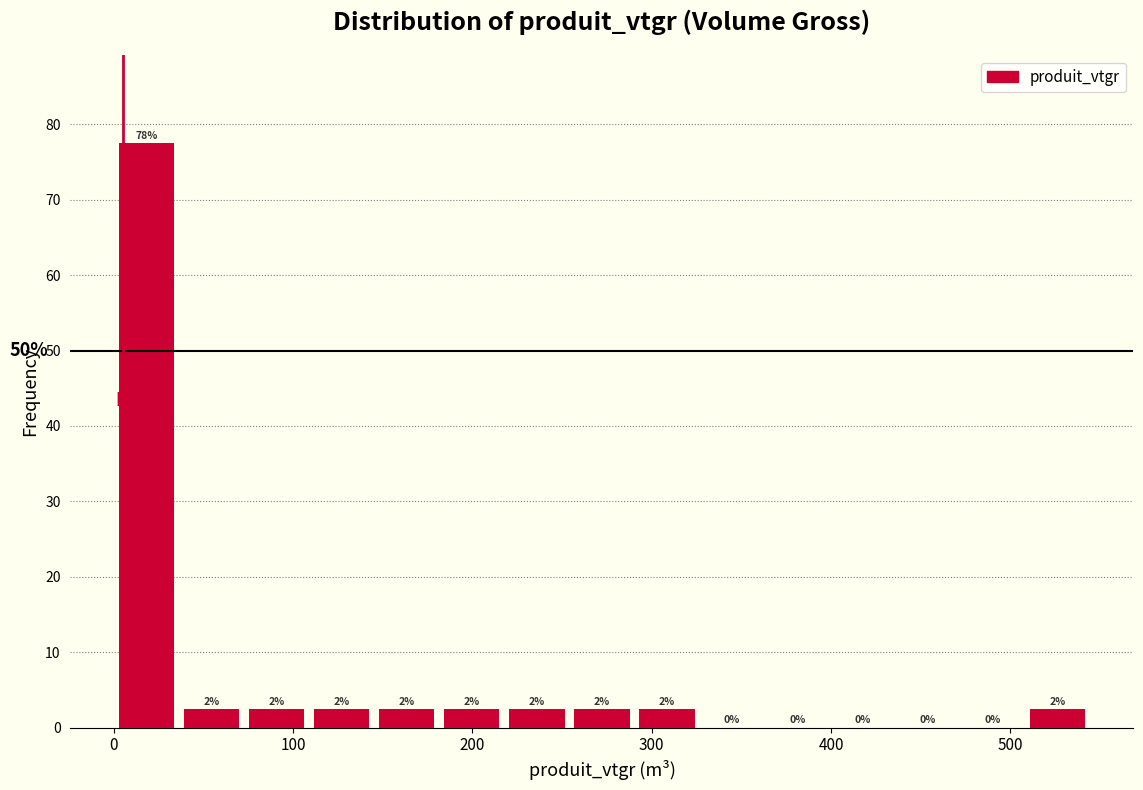

Read against the x-axis, roughly where is the centre of the tallest bar?

20